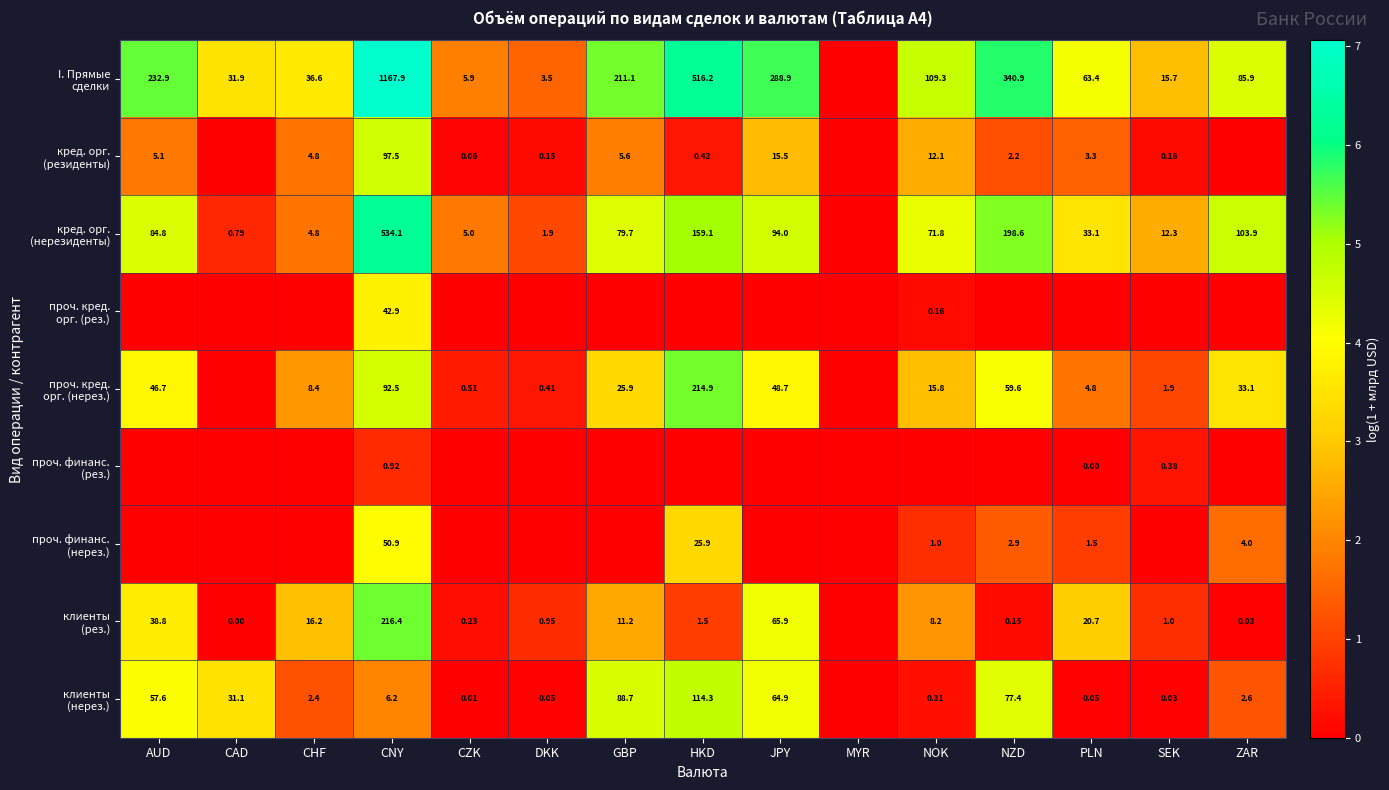

Is the value of кред. орг. (нерезиденты) at CHF greater than the value of проч. финанс. (рез.) at CZK?

Yes